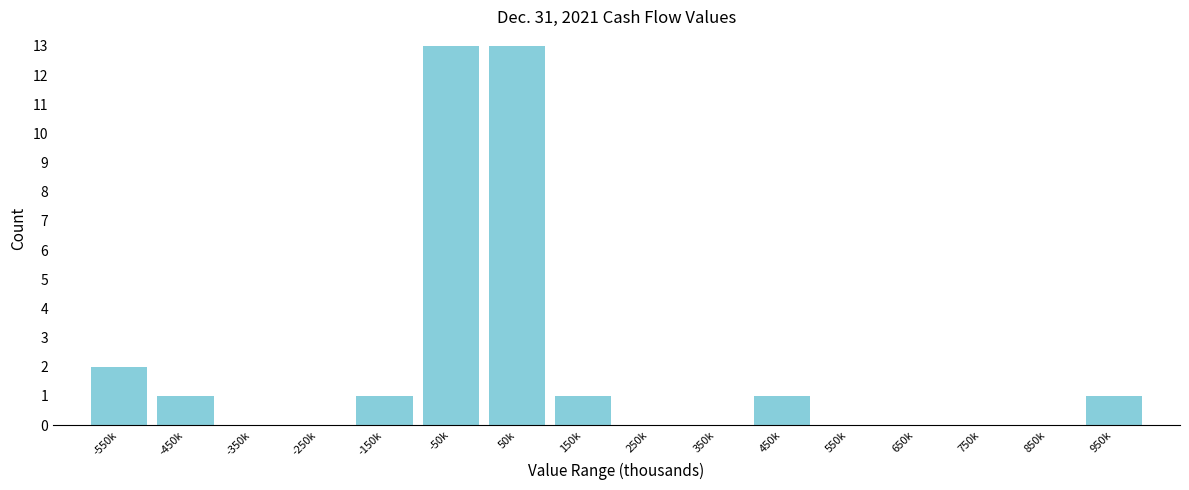

Reading left to right, extract all data points from this chart.

-550k=2	-450k=1	-350k=0	-250k=0	-150k=1	-50k=13	50k=13	150k=1	250k=0	350k=0	450k=1	550k=0	650k=0	750k=0	850k=0	950k=1